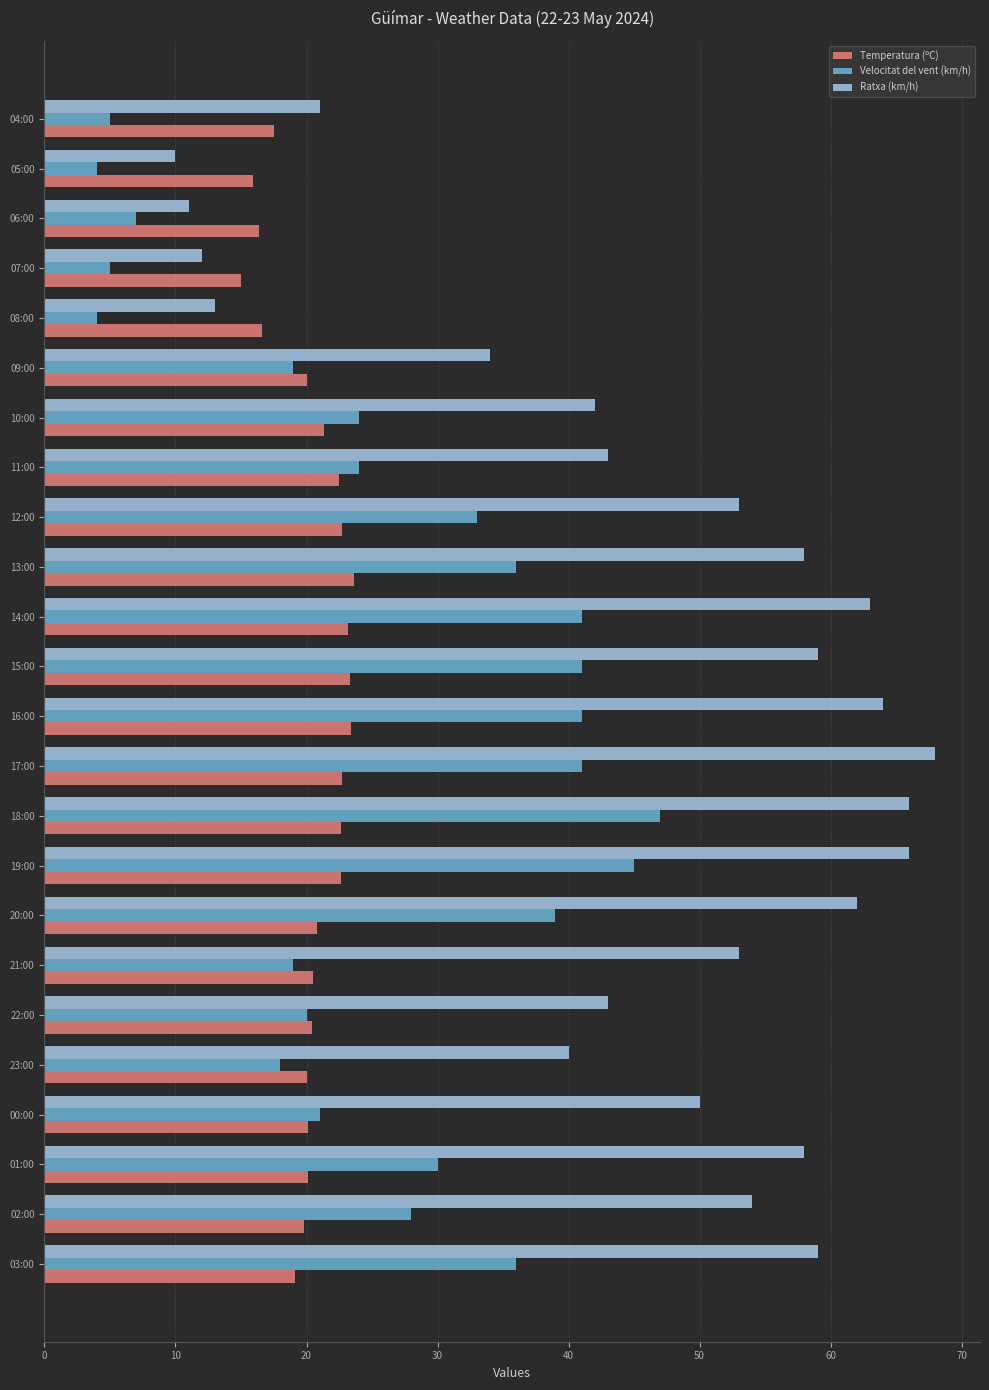

Count the number of categories in the chart.

24